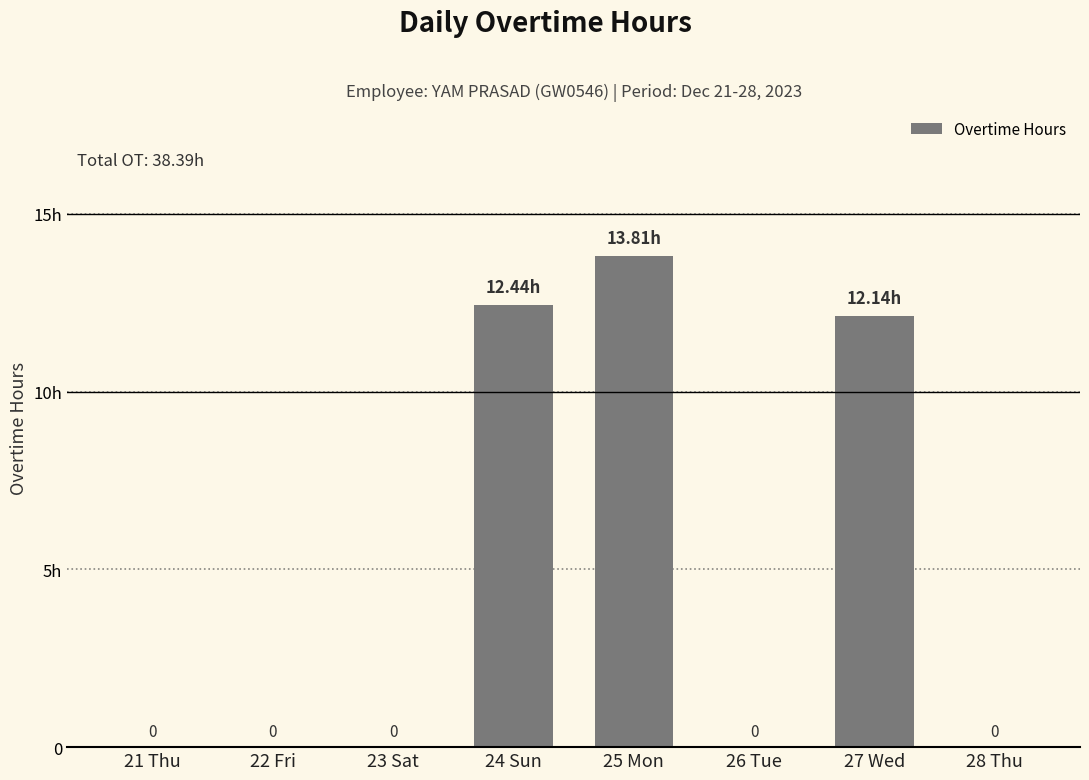

Are the bars horizontal?

No